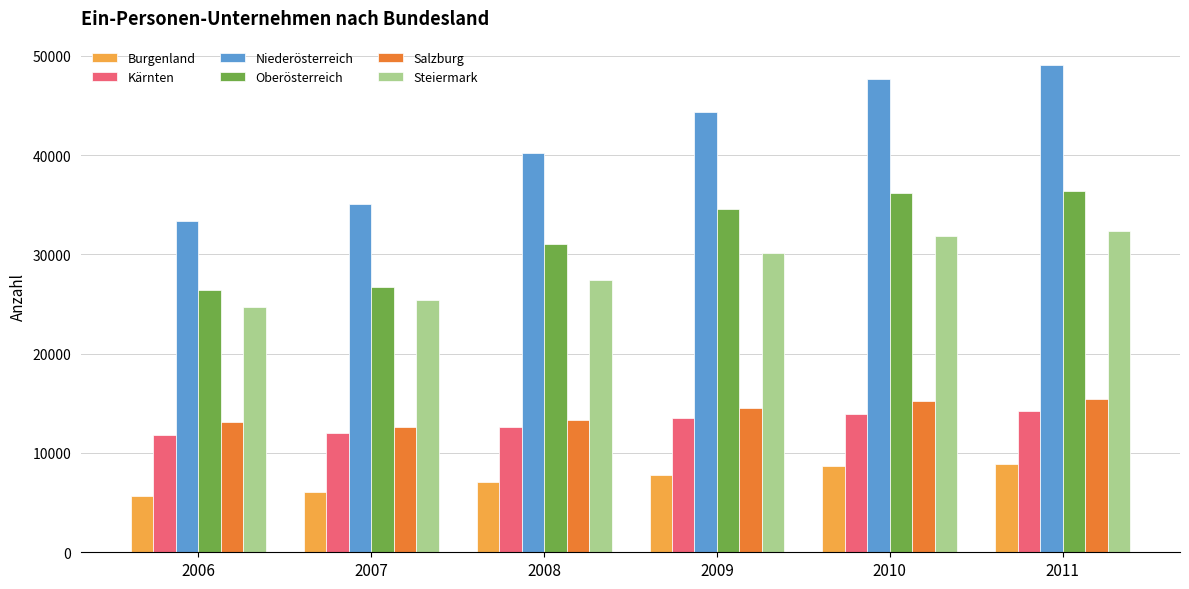

How many data points in Kärnten are less than 13573?

3